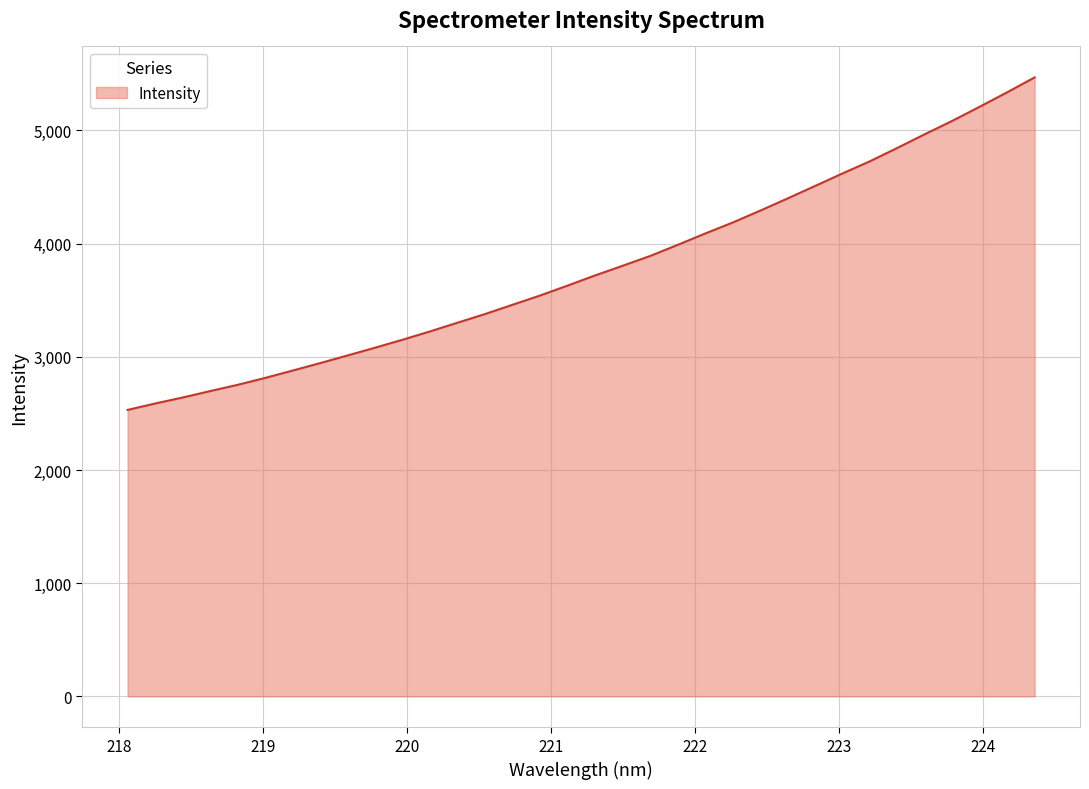

What is the difference between the maximum and minimum values?

2938.2